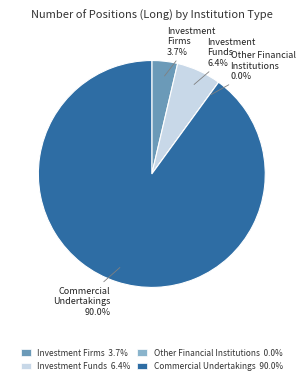

Is there a majority slice in this chart?

Yes